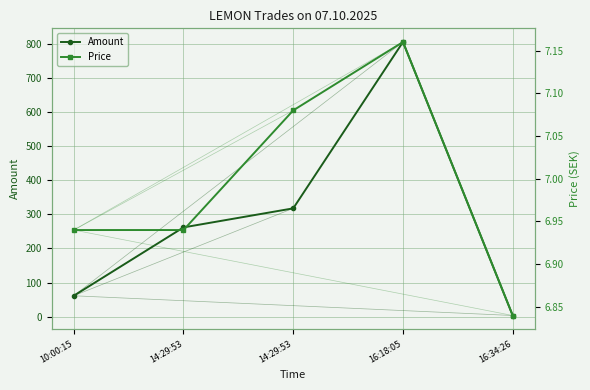

Is the value of Price at 16:34:26 greater than the value of Amount at 16:34:26?

Yes